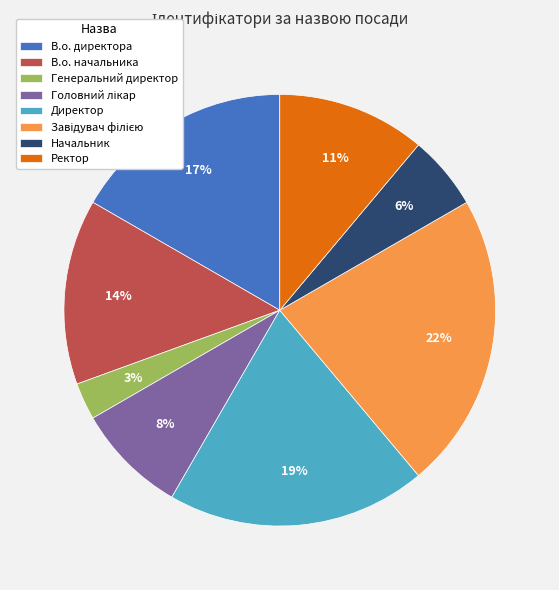

To the nearest percent, what is the difference between the largest and smallest slice percentages?

19%